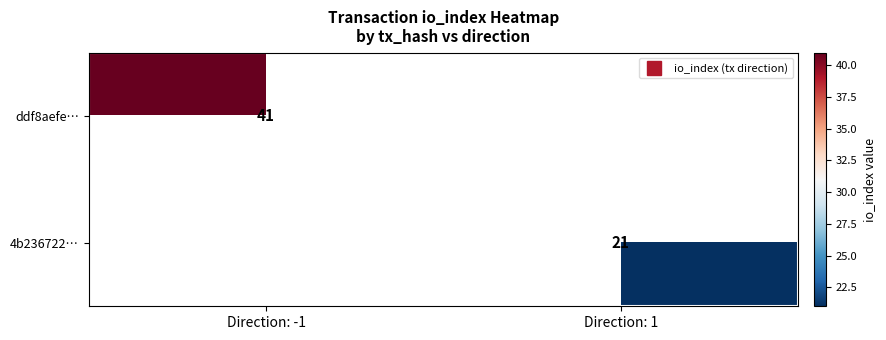

Rank the series at Direction: -1 from lowest to highest value.

4b236722…, ddf8aefe…